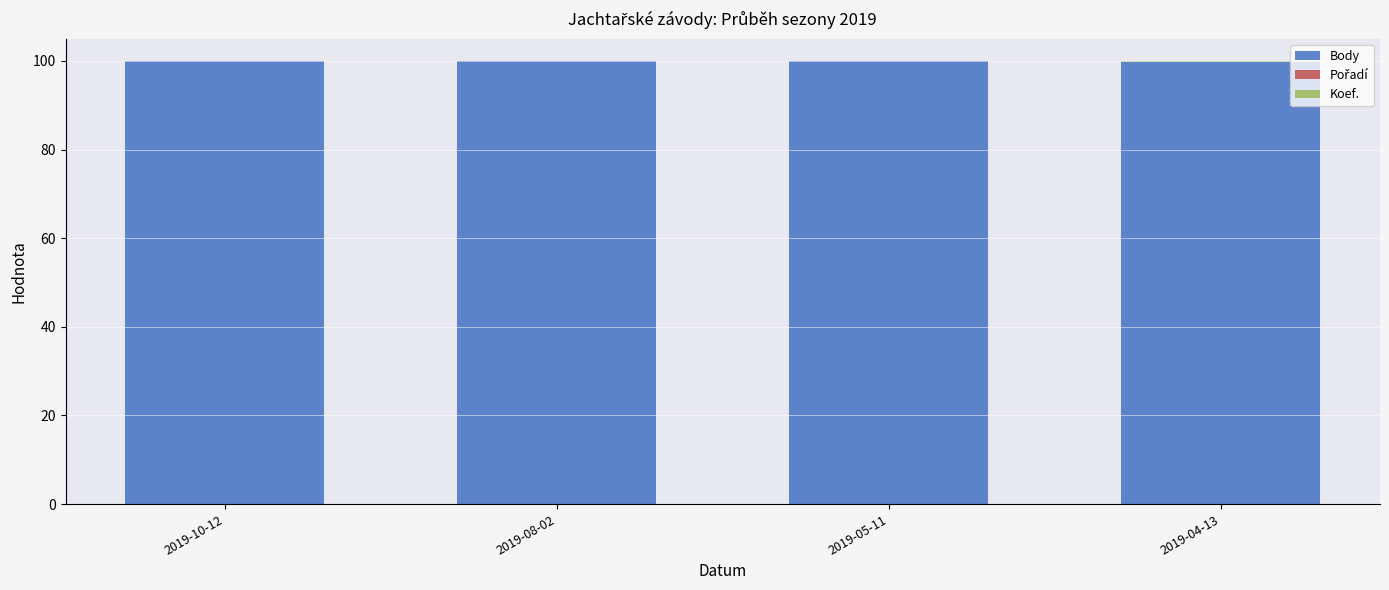

What is the sum of all Body values?

399.4